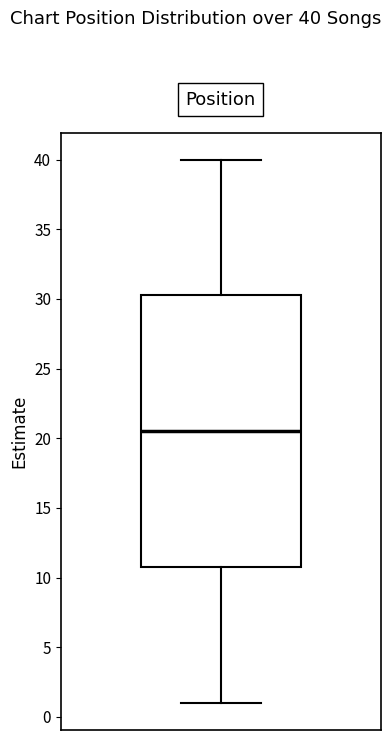

Read this box plot against the y-axis: the position of the median line, the range covered by the box, and the ends of both whiskers. The values are not printed on the chart, so give them approximately, as read against the axis.

median 20.5, box 11.0 to 30.5, whiskers 1.0 to 40.0